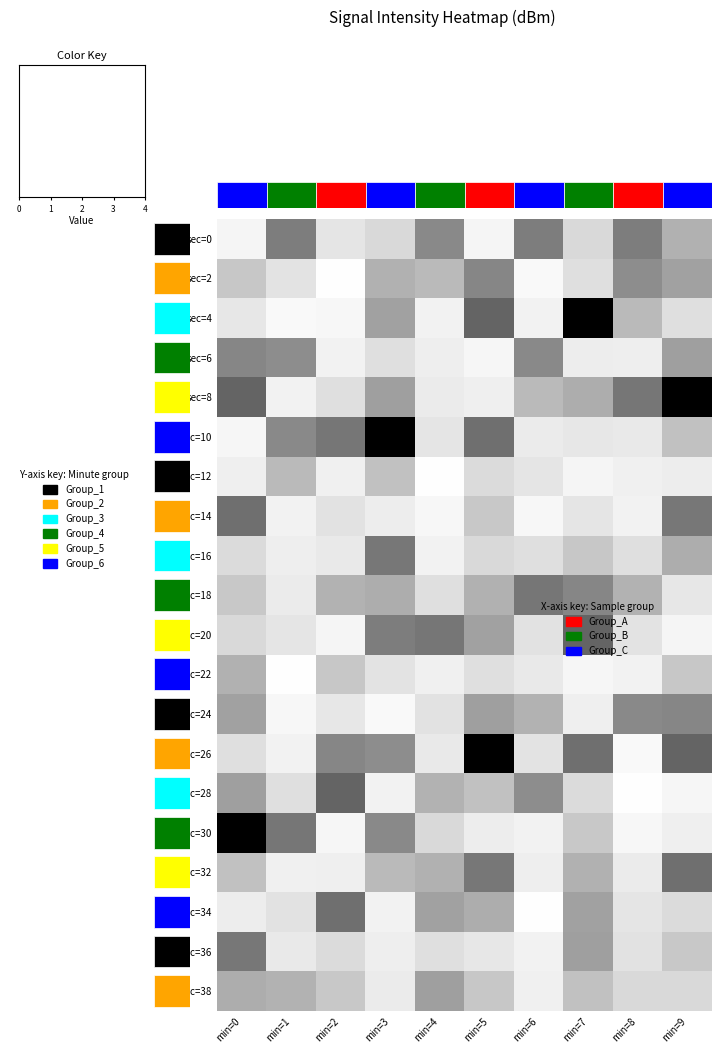

True or false: sec=20 has a value of -129.4 at min=6.

True